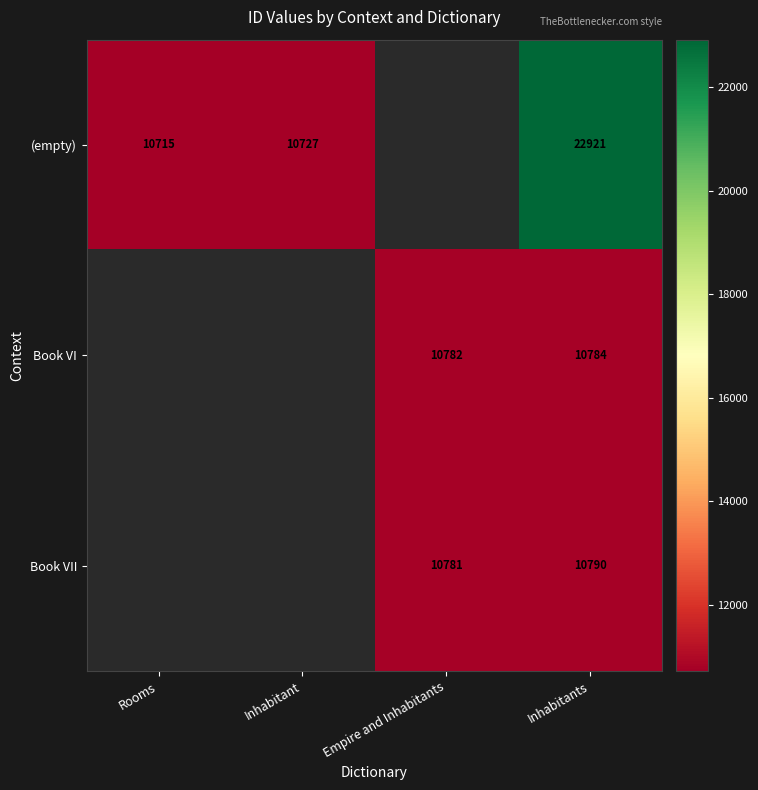

Is the value of (empty) at Inhabitants greater than the value of Book VI at Empire and Inhabitants?

Yes